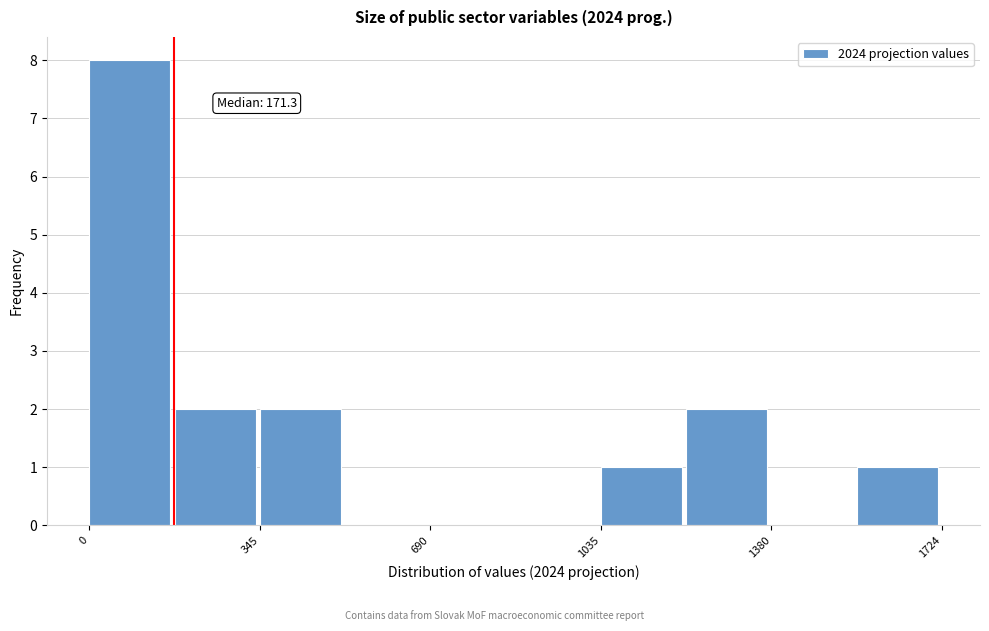

Read against the x-axis, roughly where is the centre of the tallest bar?

100